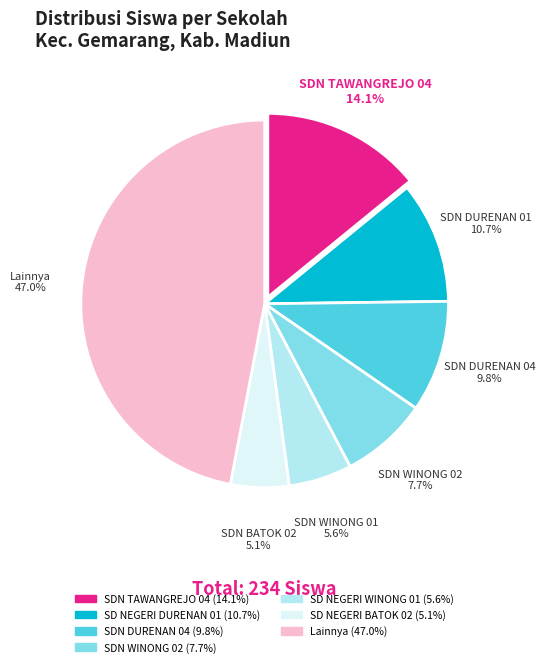

Is there any slice that represents more than half of the pie?

No